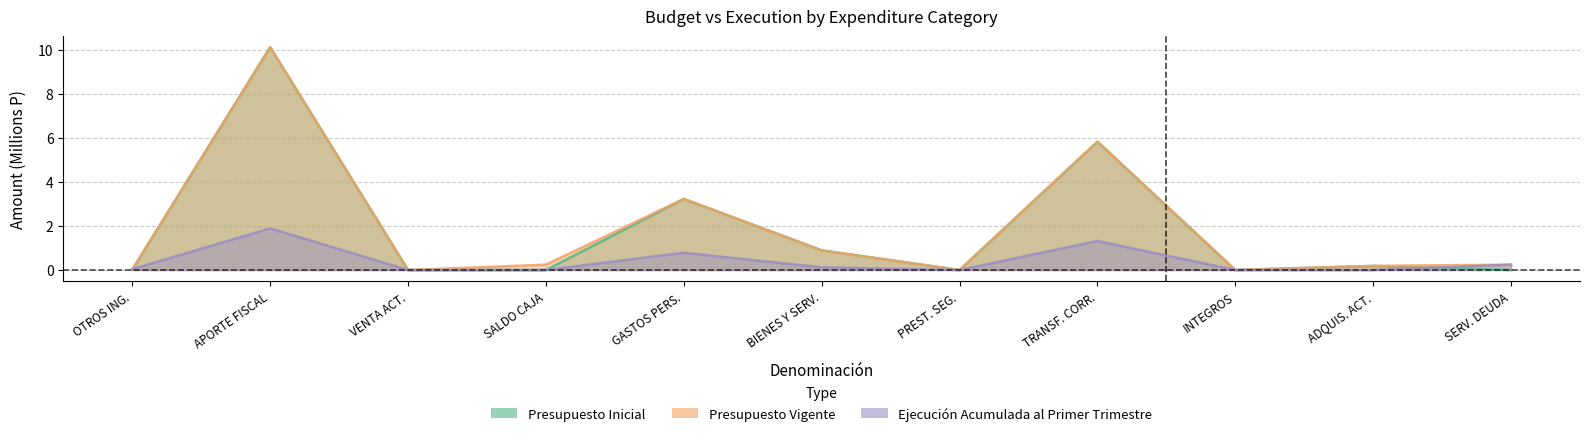

Is the value of Ejecución Acumulada al Primer Trimestre at SALDO CAJA greater than the value of Presupuesto Inicial at GASTOS PERS.?

No